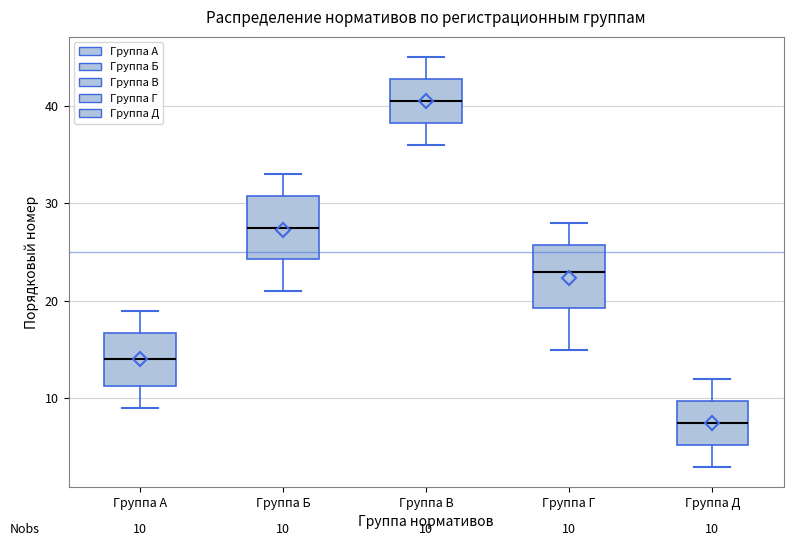

Which box's median line is the lowest?

Группа Д